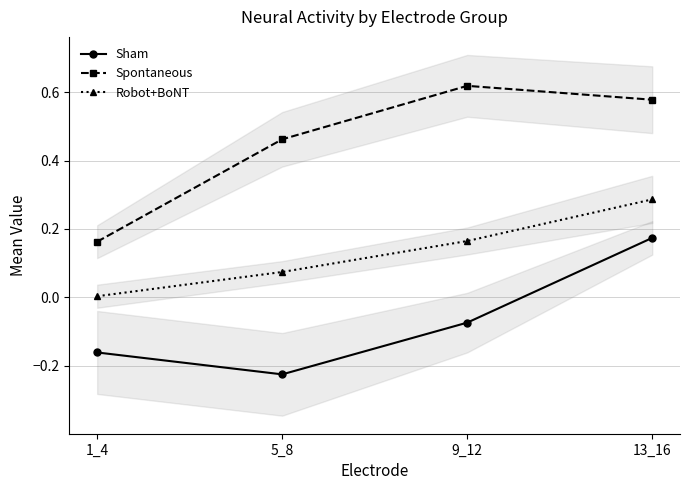

Which category has the highest value in the Sham series?

13_16